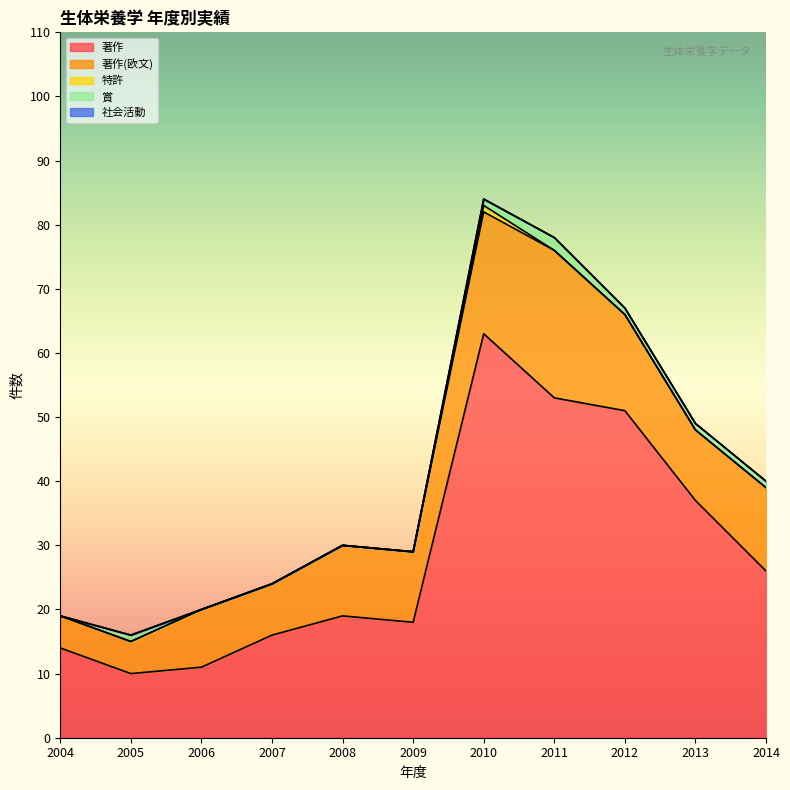

How many interior local peaks does the 著作 series have?

2